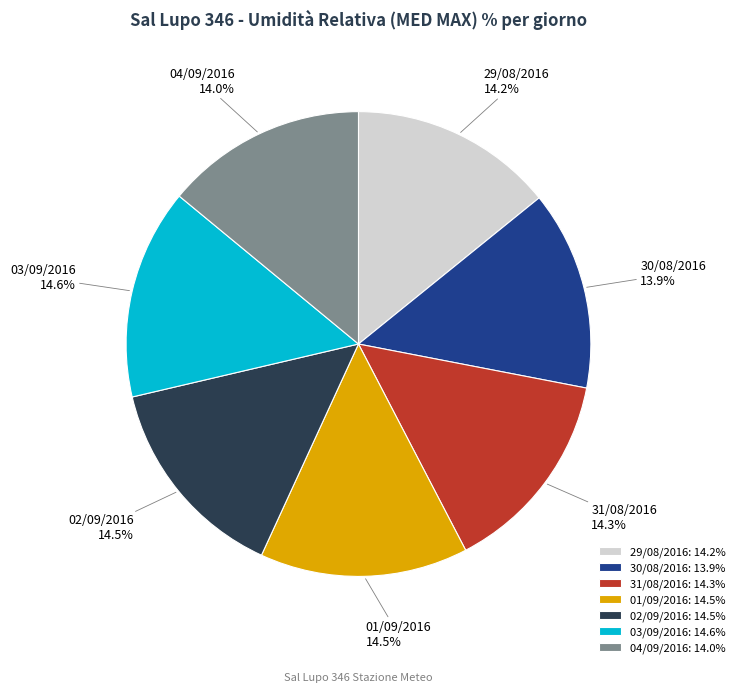

Is the sum of 31/08/2016 and 03/09/2016 greater than half?

No